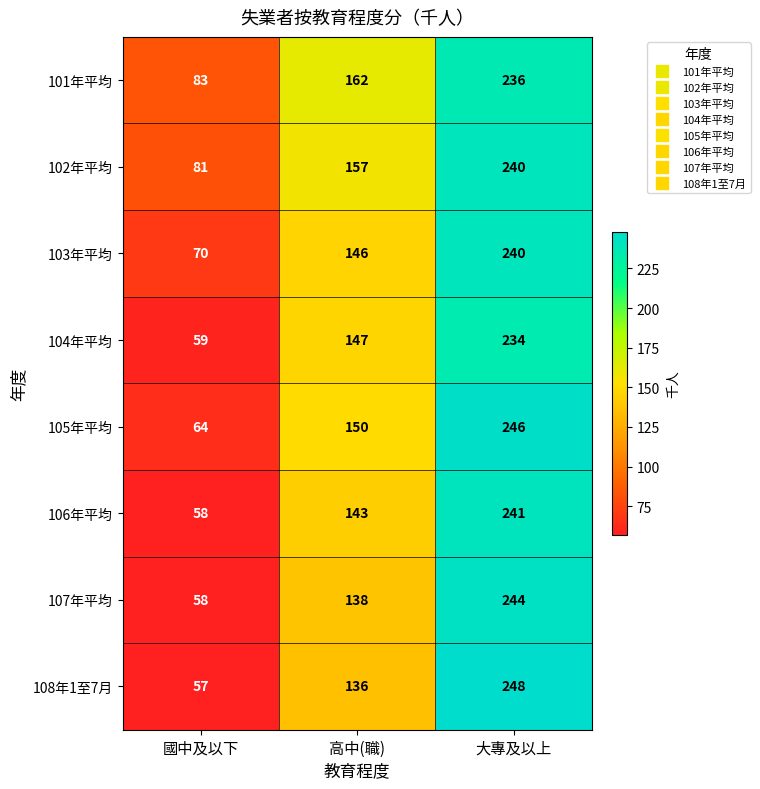

Count the 106年平均 values in the range 58 to 241.

3